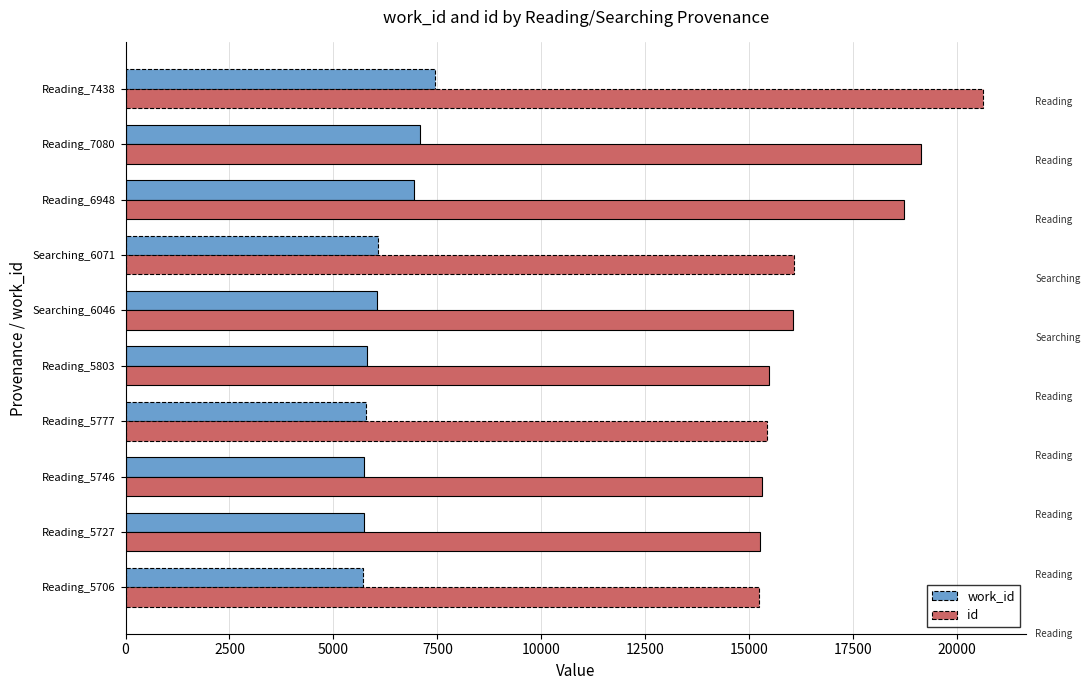

Which series has the largest total across all categories?

id